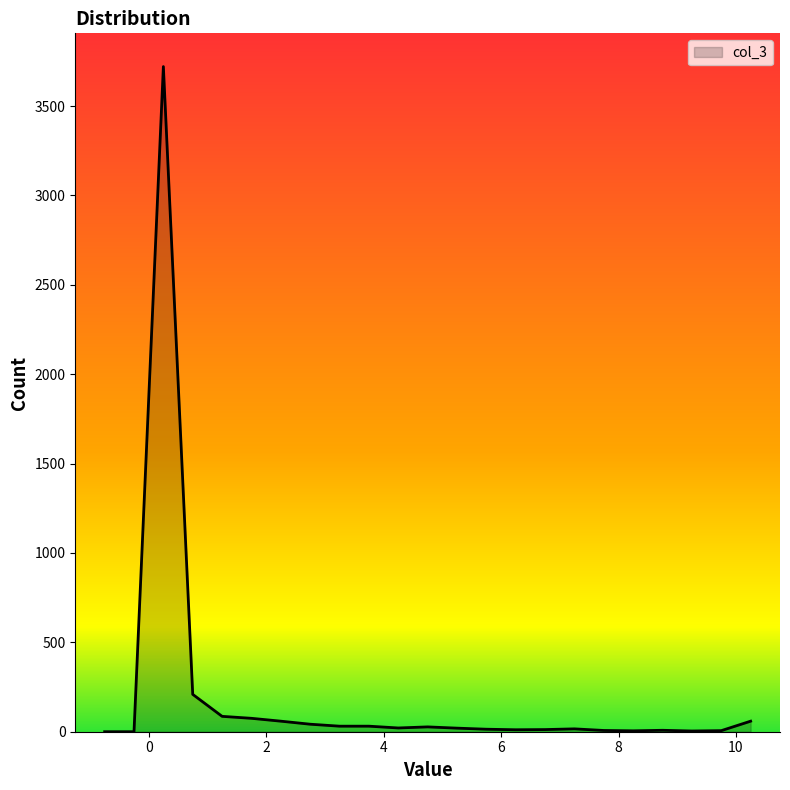

True or false: the data has more than 0 interior local peaks.

True